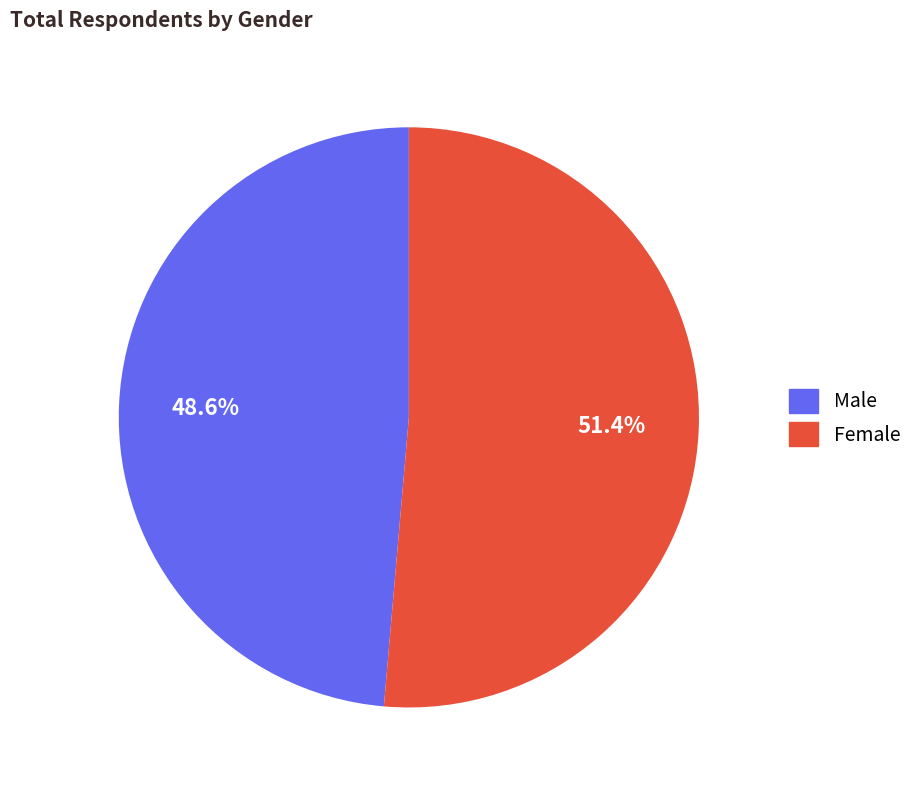

Which slice is the largest?

Female